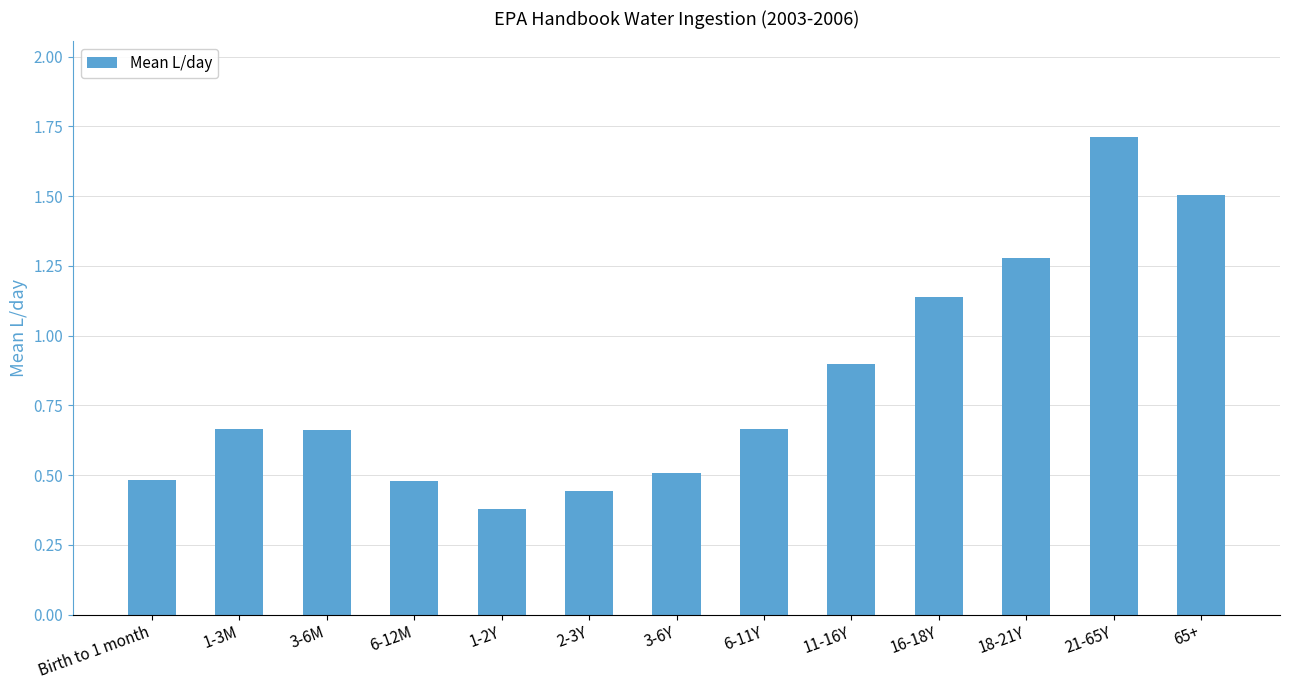

Which category has the highest value across all series?

21-65Y